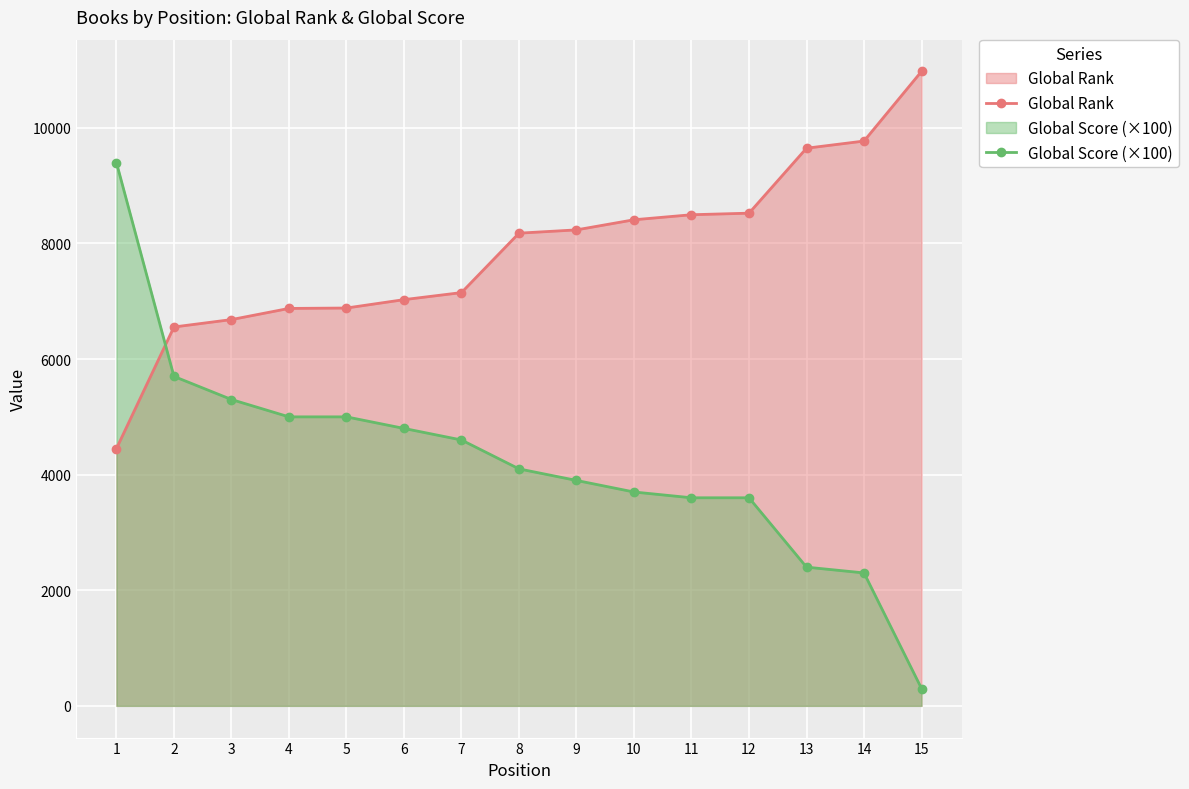

Between which two adjacent categories do Global Rank and Global Score (×100) first intersect?

1 and 2